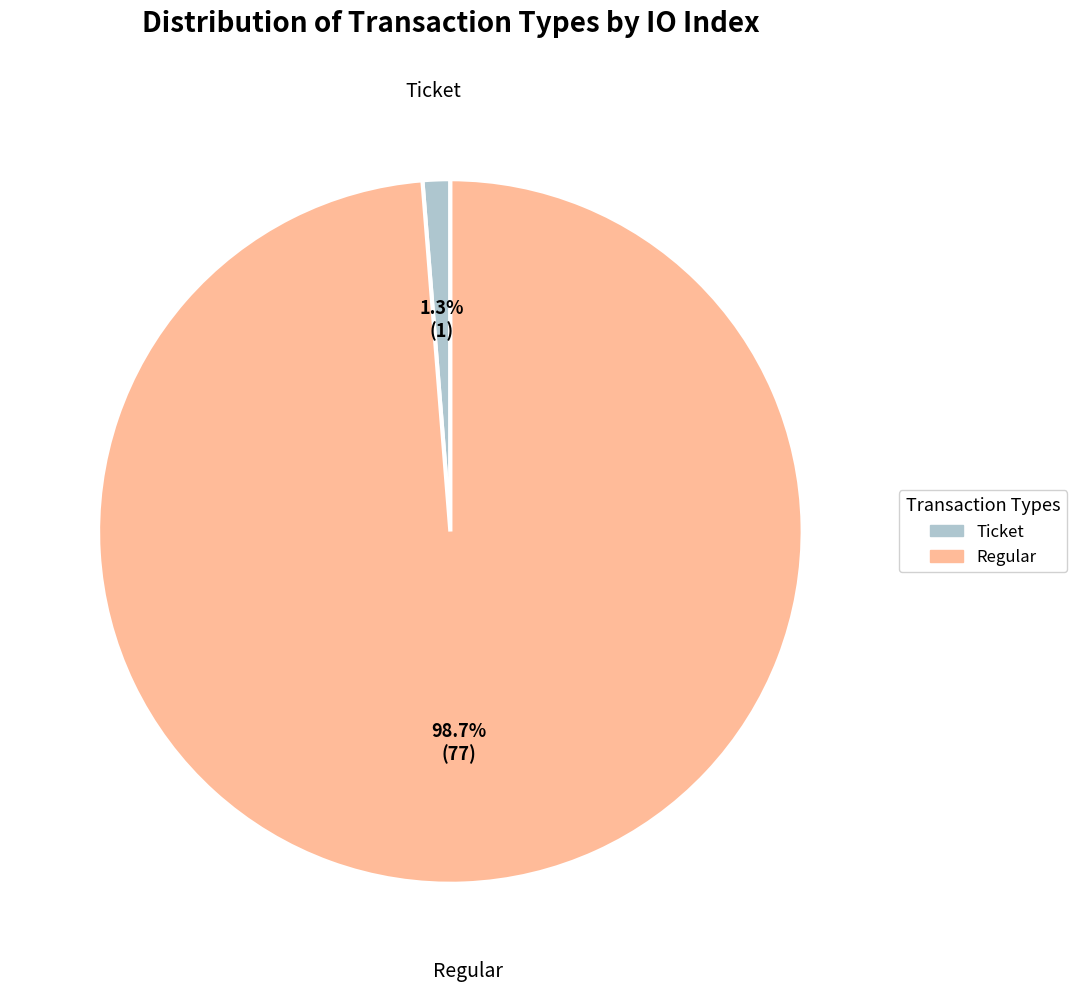

Do Ticket and Regular together represent more than half of the pie?

Yes